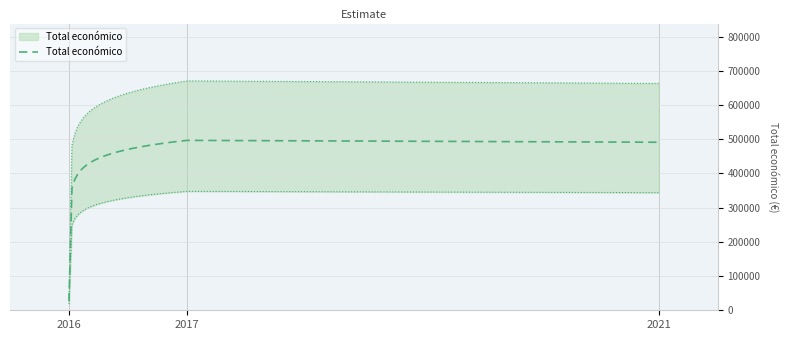

What is the change in value from 2016 to 2021?

+424693